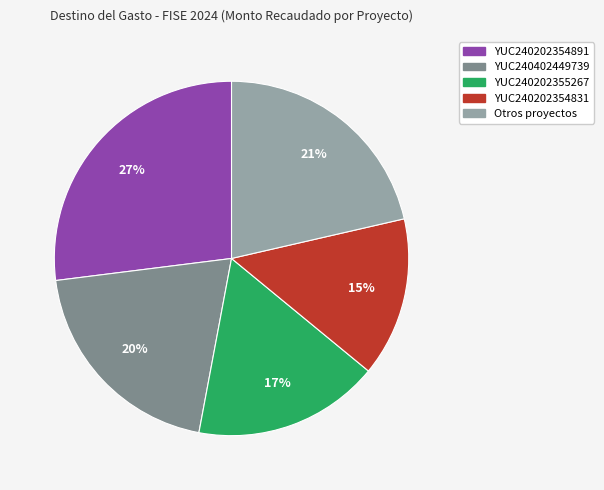

To the nearest percent, what is the difference between the largest and smallest slice percentages?

12%